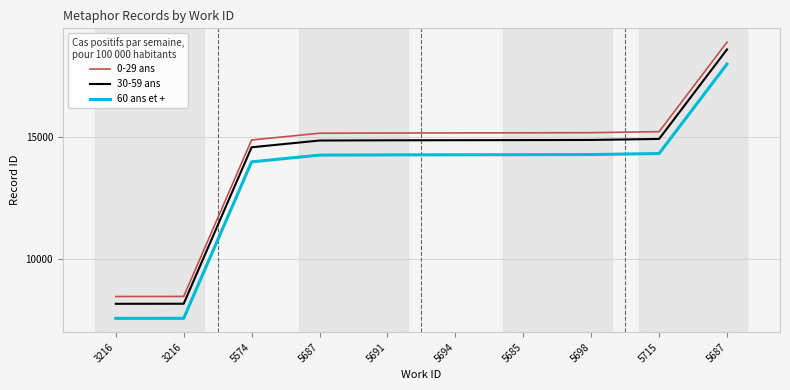

Reading right to left, list all the values displayed in this chart.

0-29 ans: 18916	15232	15190	15184	15180	15176	15167	14889	8449	8447
30-59 ans: 18616	14932	14890	14884	14880	14876	14867	14589	8149	8147
60 ans et +: 18016	14332	14290	14284	14280	14276	14267	13989	7549	7547